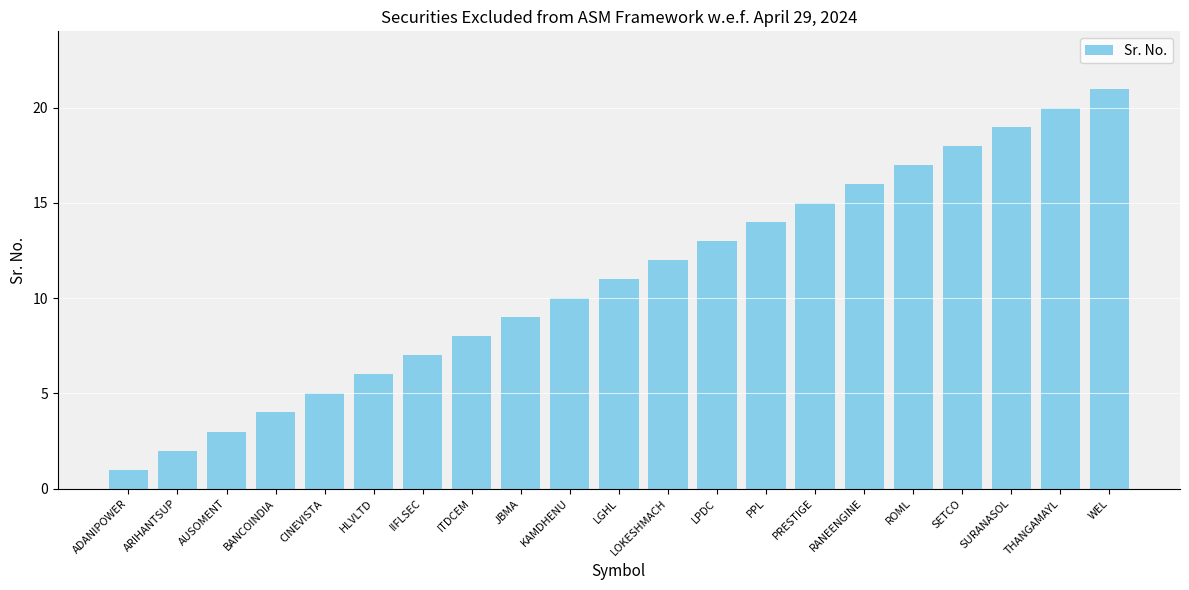

True or false: the data shows 4 at SURANASOL.

False